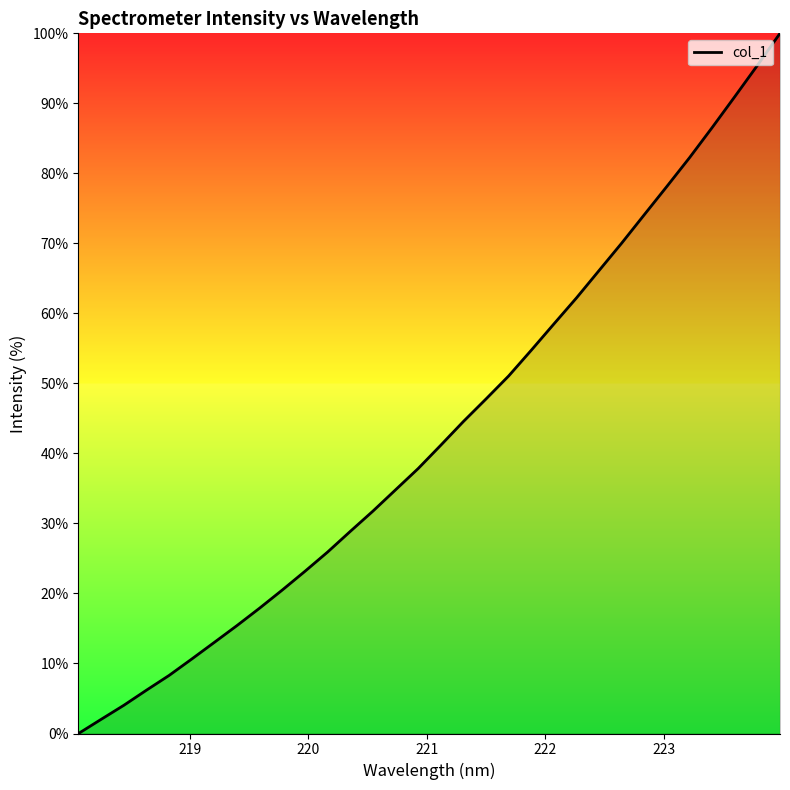

How many values exceed 41?

16